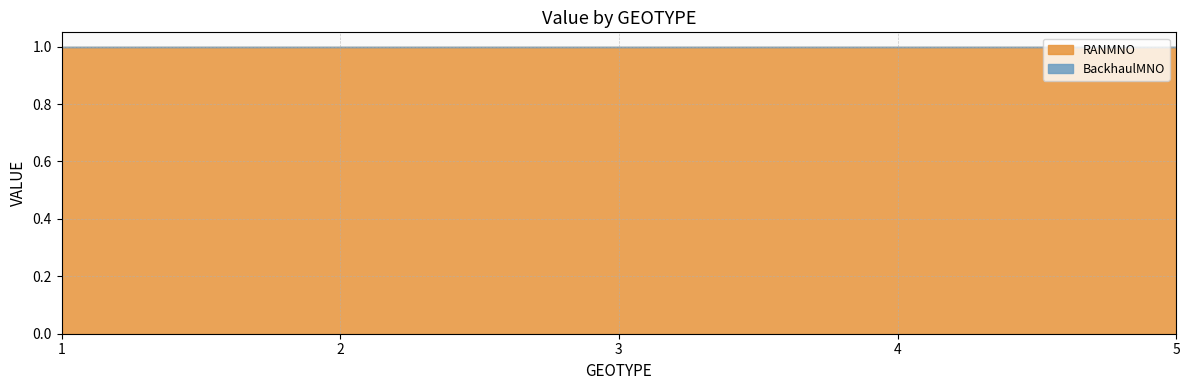

The RANMNO series shows 1 at 3. True or false?

True